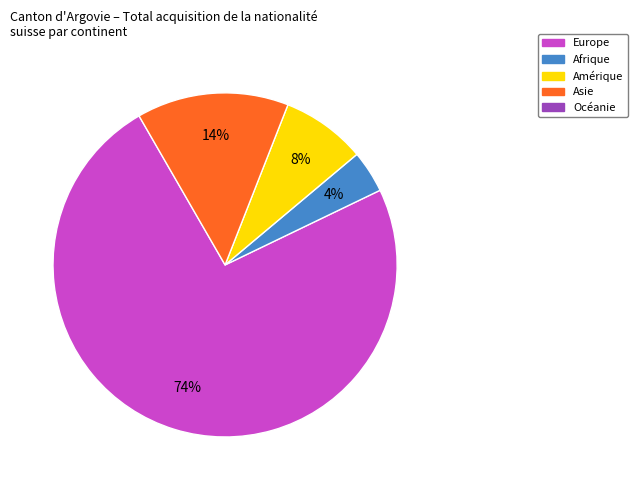

To the nearest percent, what is the average slice percentage?

25%